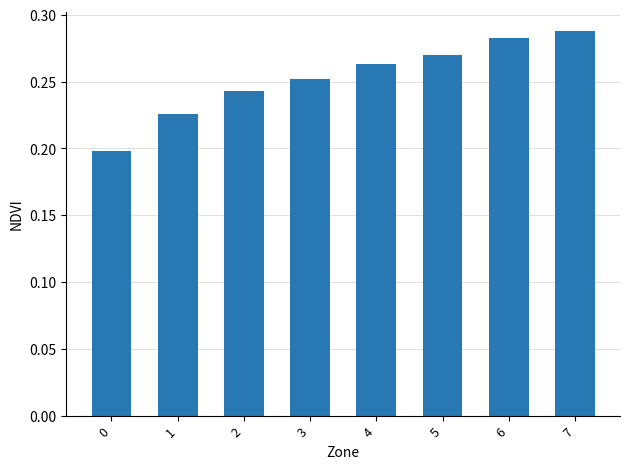

What is the difference between the second highest and minimum values?

0.1